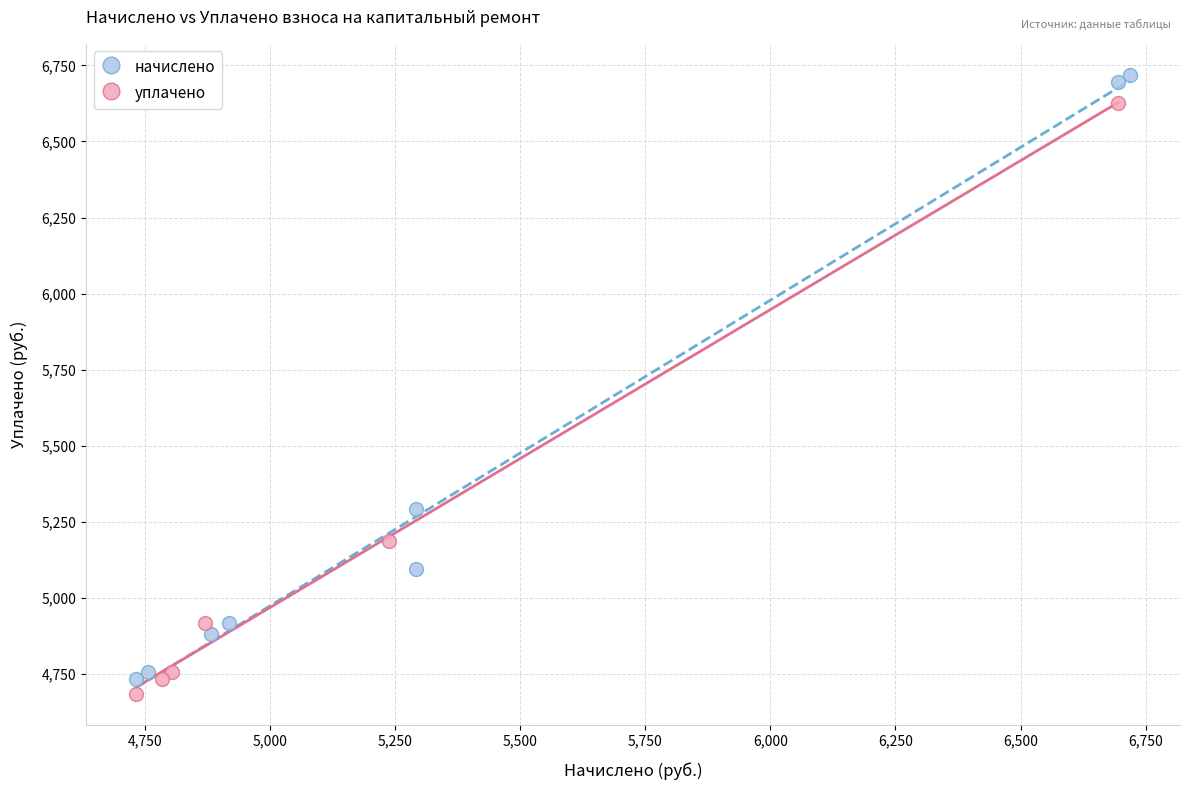

Which series contains the highest Y value?

начислено